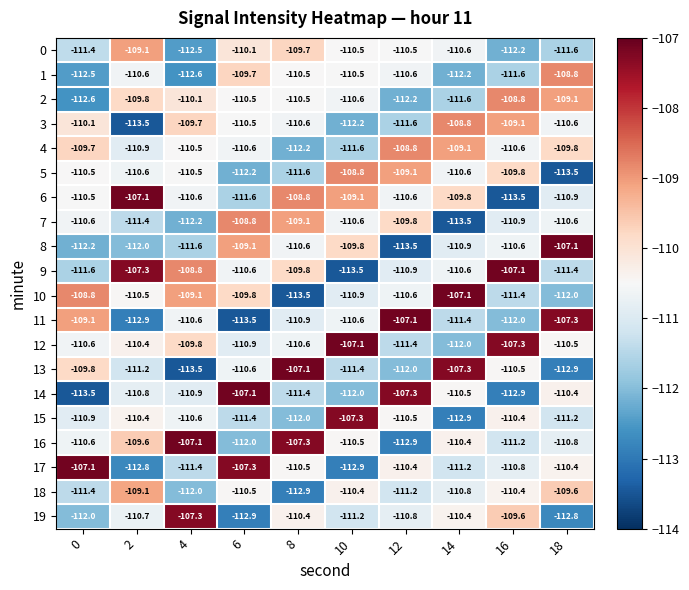

Read the 18 value at 0.

-111.4